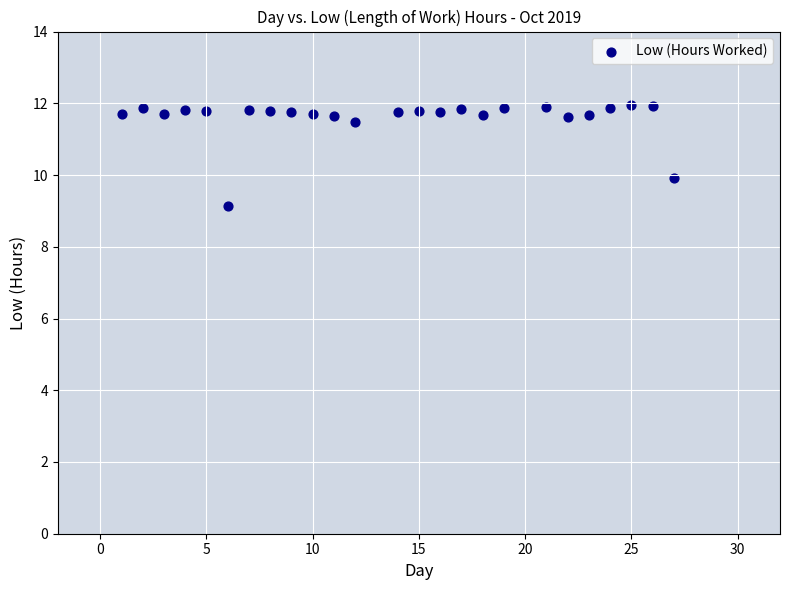

What is the range of X values (max minus min)?

26.0